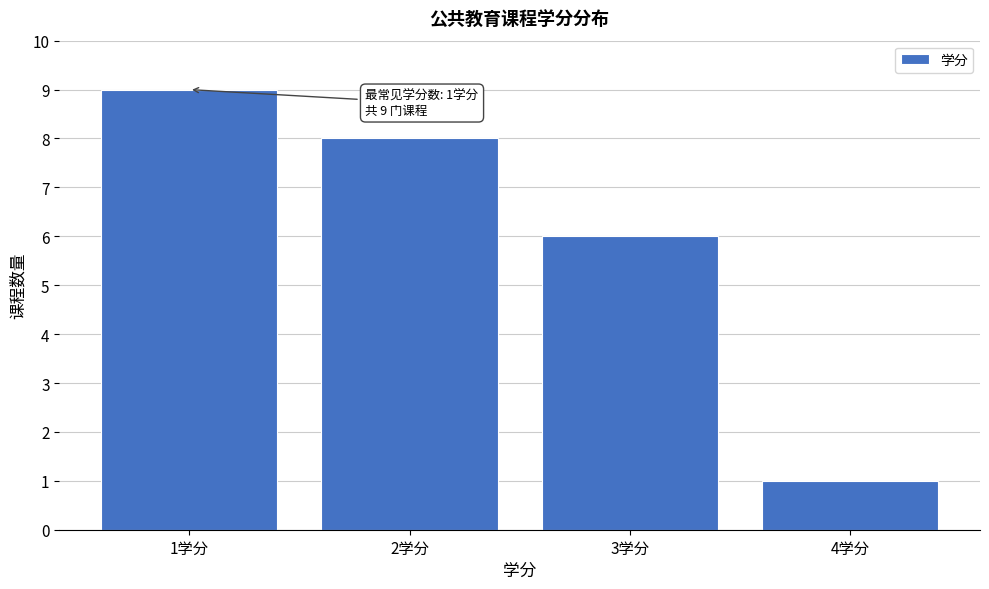

Over which range of the x-axis is the bar tallest?

0.5 to 1.5